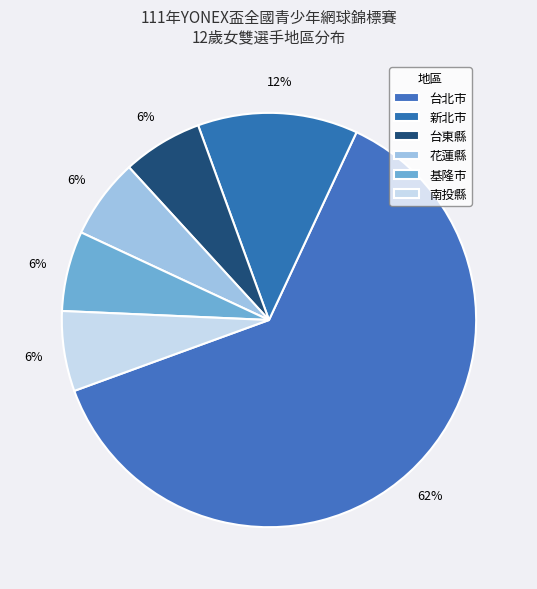

Count the number of slices in the pie.

6